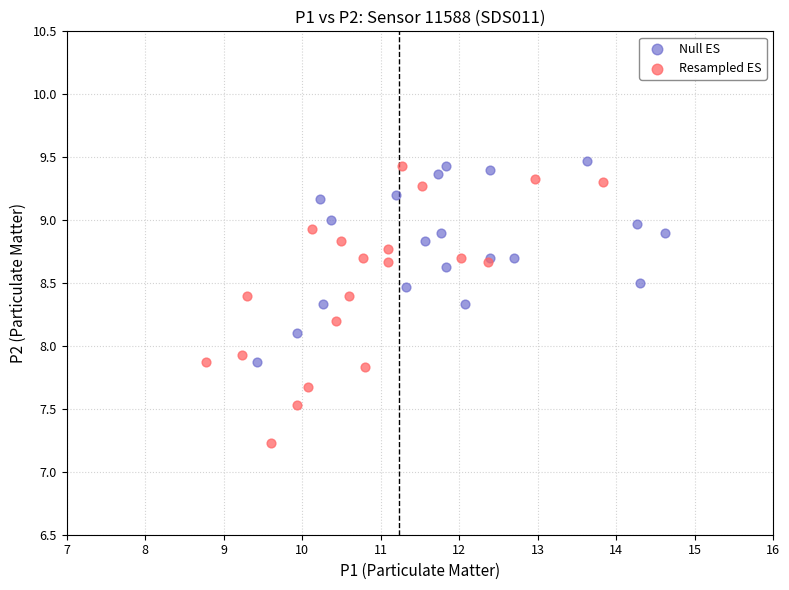

Which series contains the lowest Y value?

Resampled ES